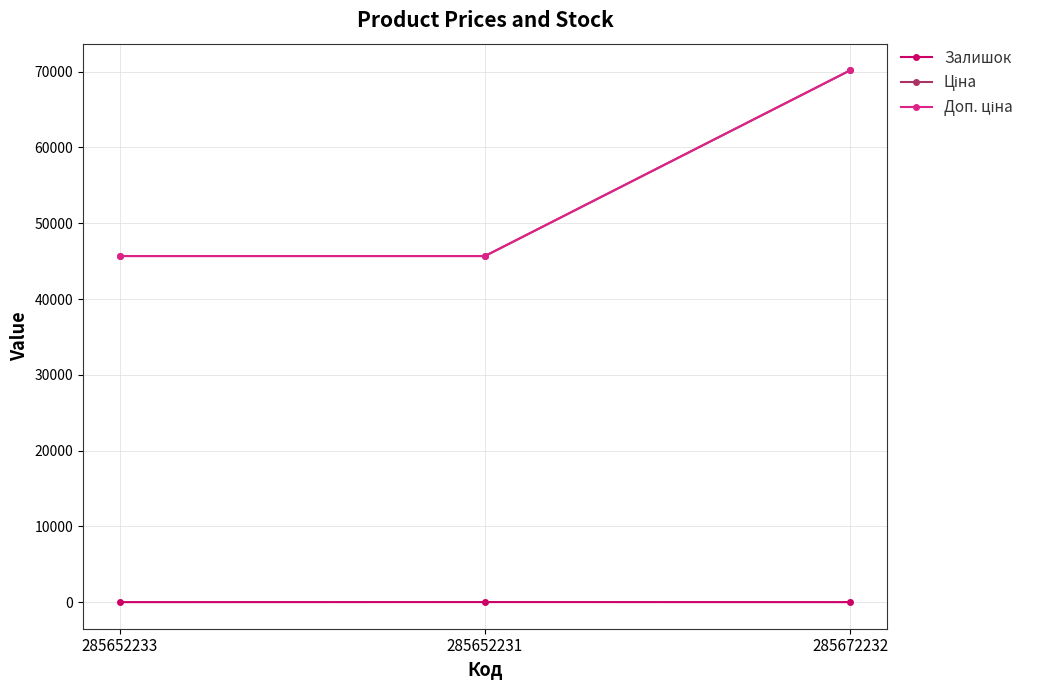

Rank the series at 285652233 from lowest to highest value.

Залишок, Ціна, Доп. ціна